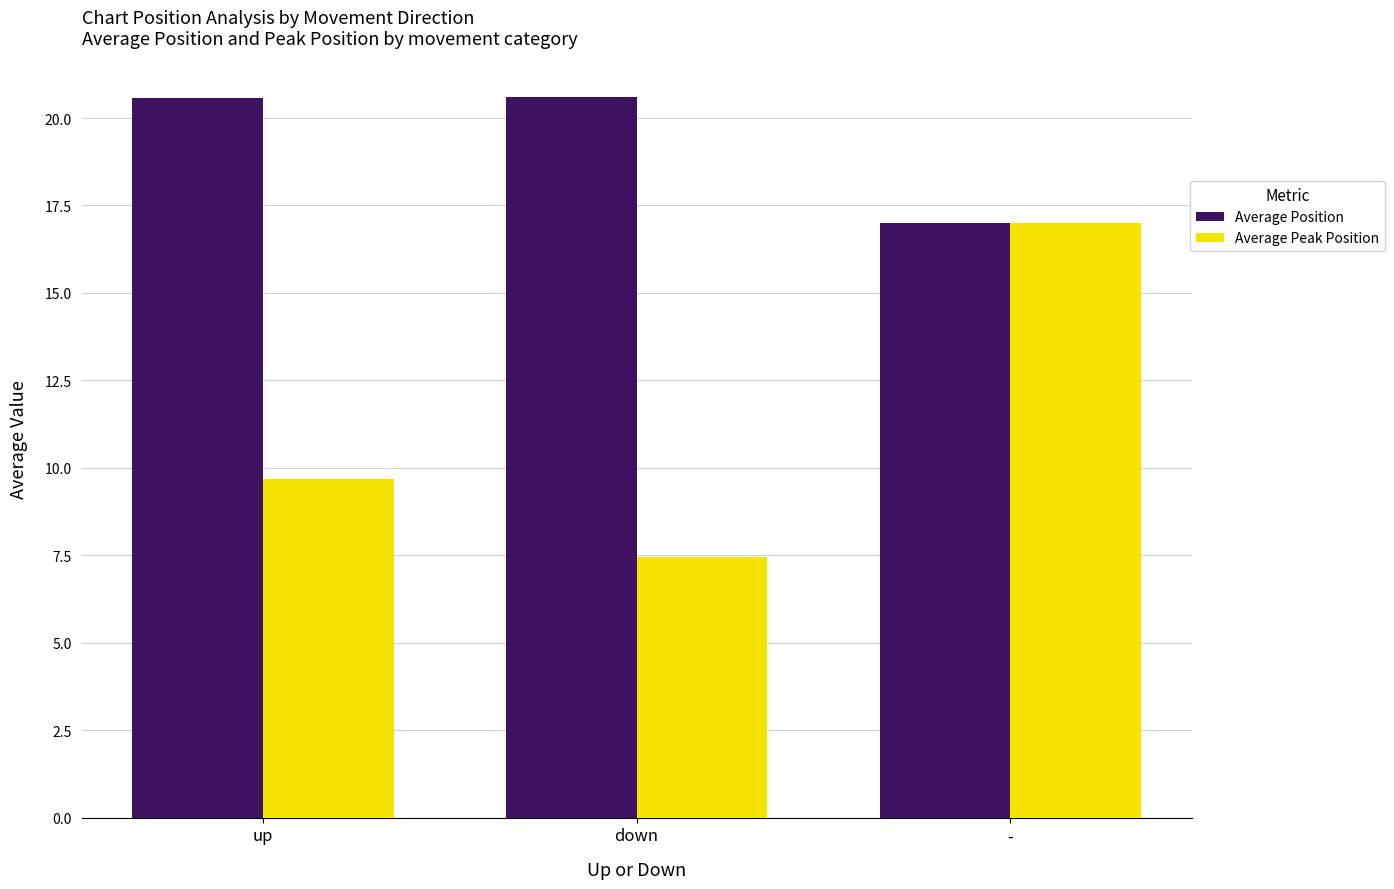

Reading right to left, list all the values displayed in this chart.

Average Position: 17.0	20.6	20.6
Average Peak Position: 17.0	7.5	9.7